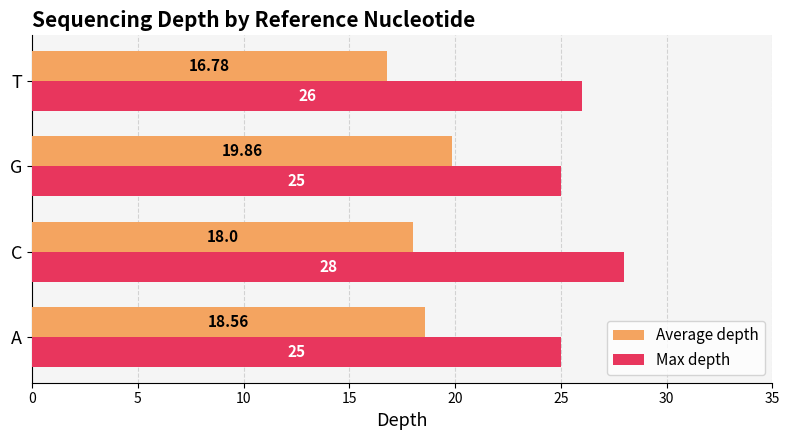

What is the smallest value displayed?

16.8